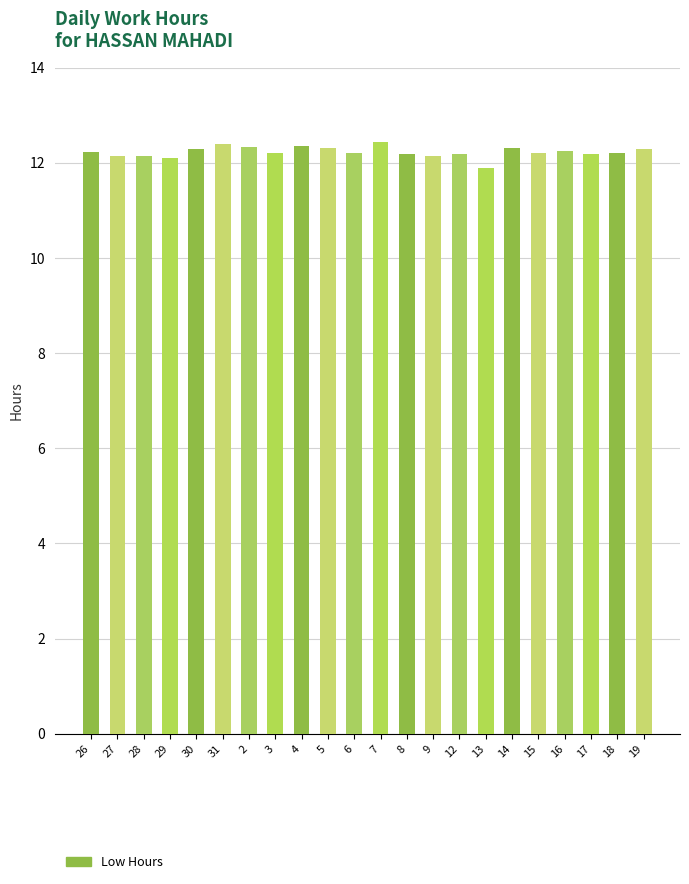

What is the difference between the maximum and minimum values?

0.6